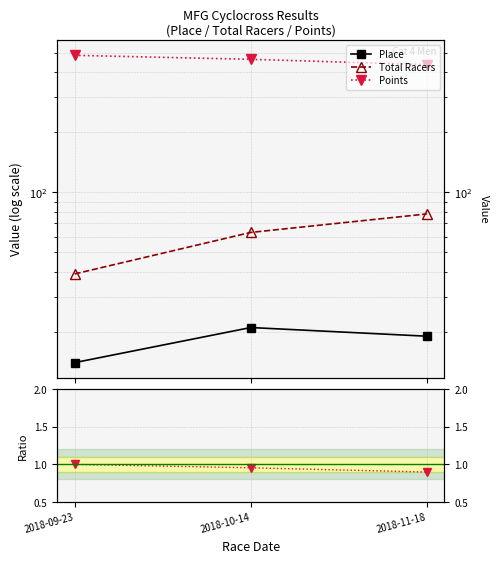

Rank the categories by Total Racers value from lowest to highest.

2018-09-23, 2018-10-14, 2018-11-18